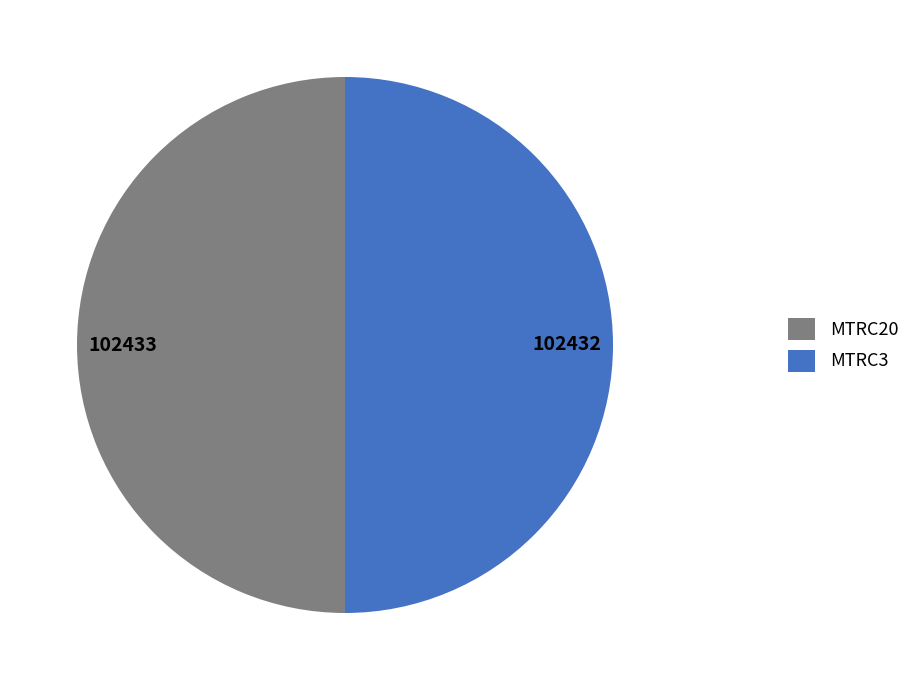

What is the ratio of the value at MTRC3 to the value at MTRC20?

1.0